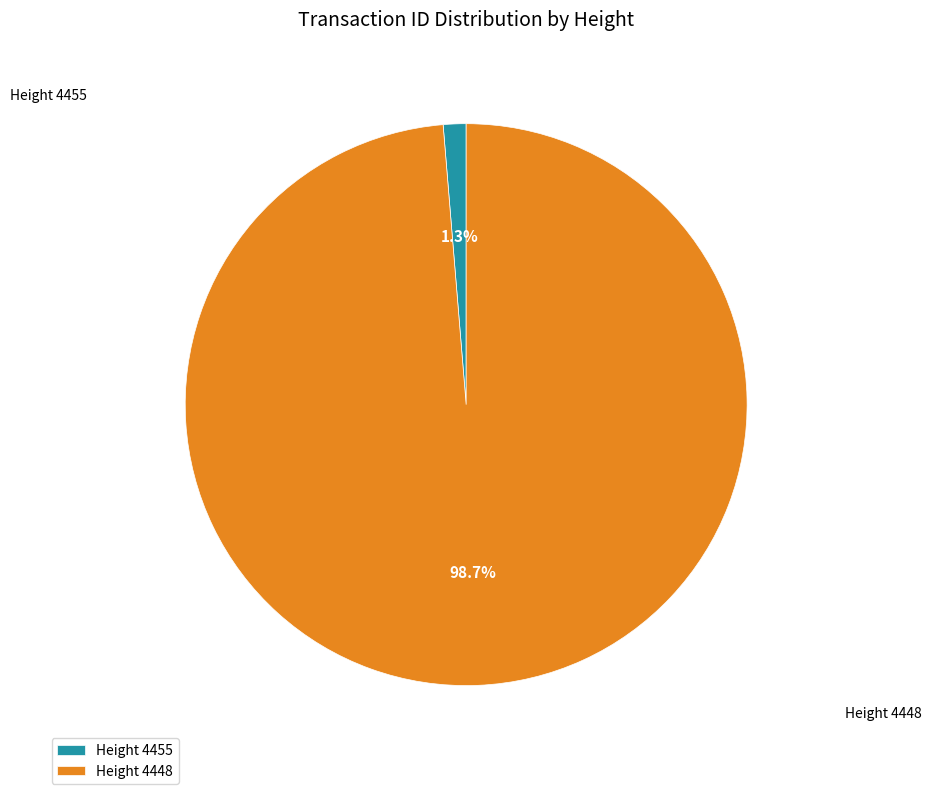

Approximately how many times larger is the value at Height 4448 compared to Height 4455?

75.5